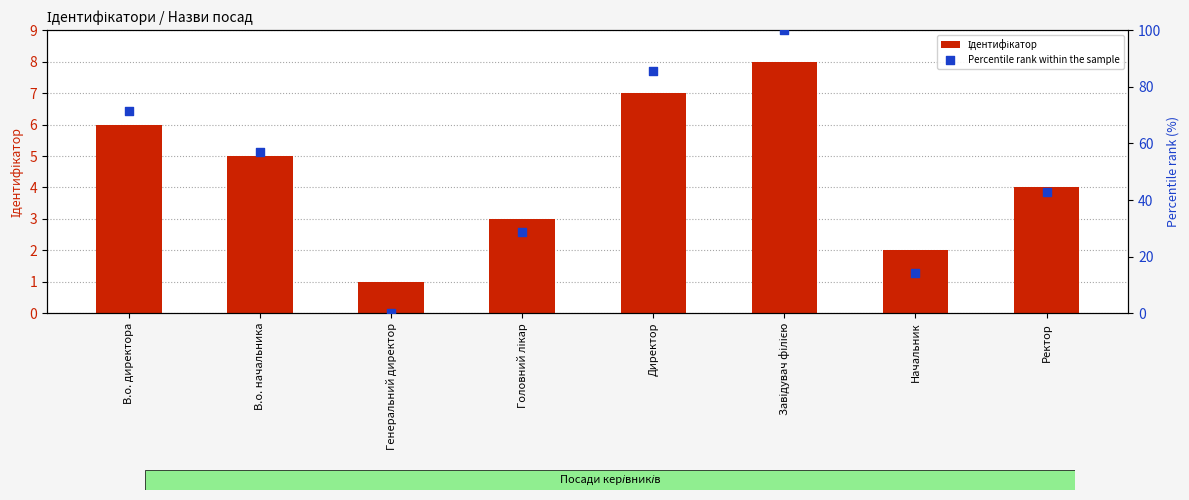

At which category is the sum across all series the highest?

Завідувач філією